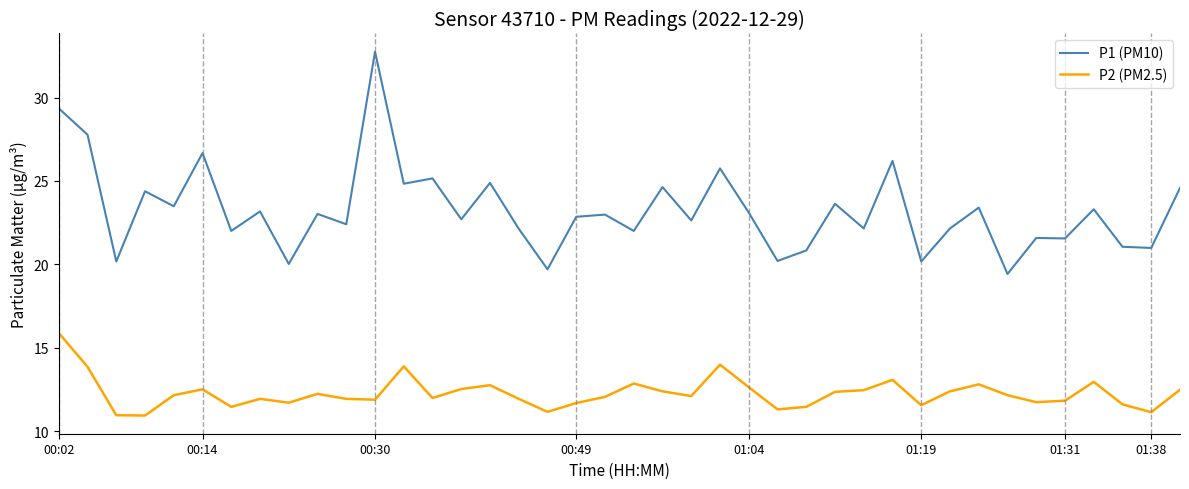

List the series in order of their overall mean, highest first.

P1 (PM10), P2 (PM2.5)